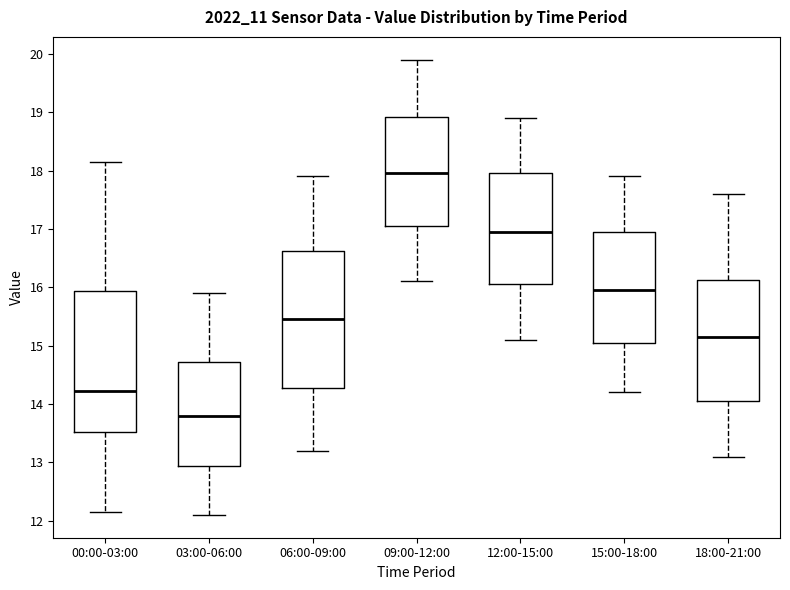

Reading left to right, transcribe this box plot: for each box, give where its median line is, the range the box spans, and where its two whiskers end, as read against the y-axis. The values are not printed on the chart, so give them approximately, as read against the axis.

00:00-03:00: median 14.2, box 13.5 to 15.9, whiskers 12.2 to 18.2
03:00-06:00: median 13.8, box 12.9 to 14.7, whiskers 12.1 to 15.9
06:00-09:00: median 15.5, box 14.3 to 16.6, whiskers 13.2 to 17.9
09:00-12:00: median 18.0, box 17.1 to 18.9, whiskers 16.1 to 19.9
12:00-15:00: median 17.0, box 16.1 to 18.0, whiskers 15.1 to 18.9
15:00-18:00: median 16.0, box 15.1 to 17.0, whiskers 14.2 to 17.9
18:00-21:00: median 15.2, box 14.1 to 16.1, whiskers 13.1 to 17.6